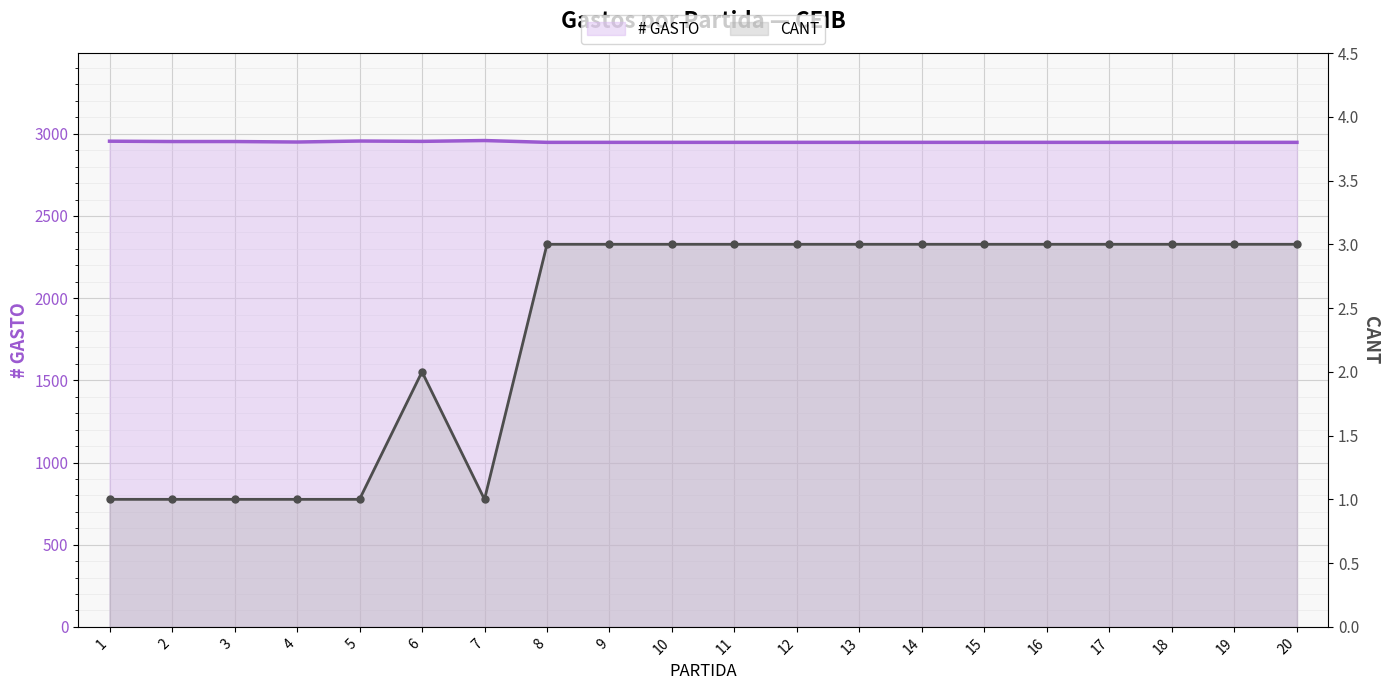

True or false: CANT and # GASTO cross at least once.

False